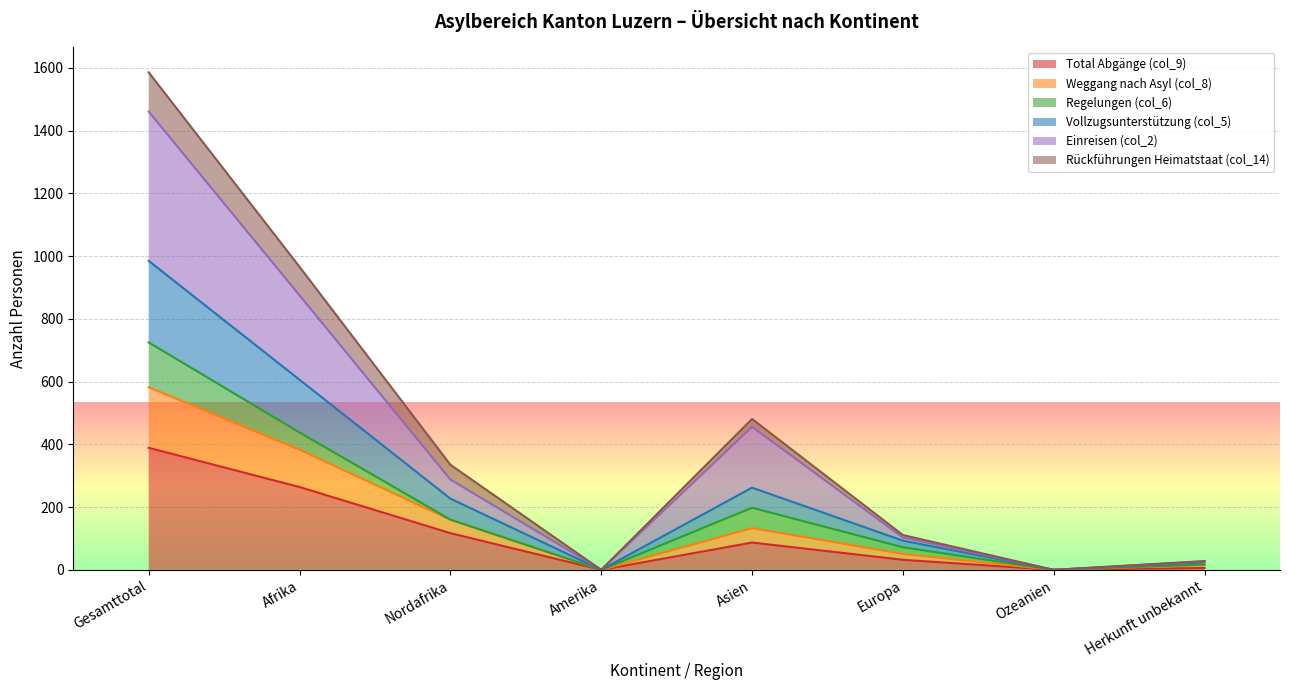

Where is the first local minimum for Total Abgänge (col_9)?

Amerika